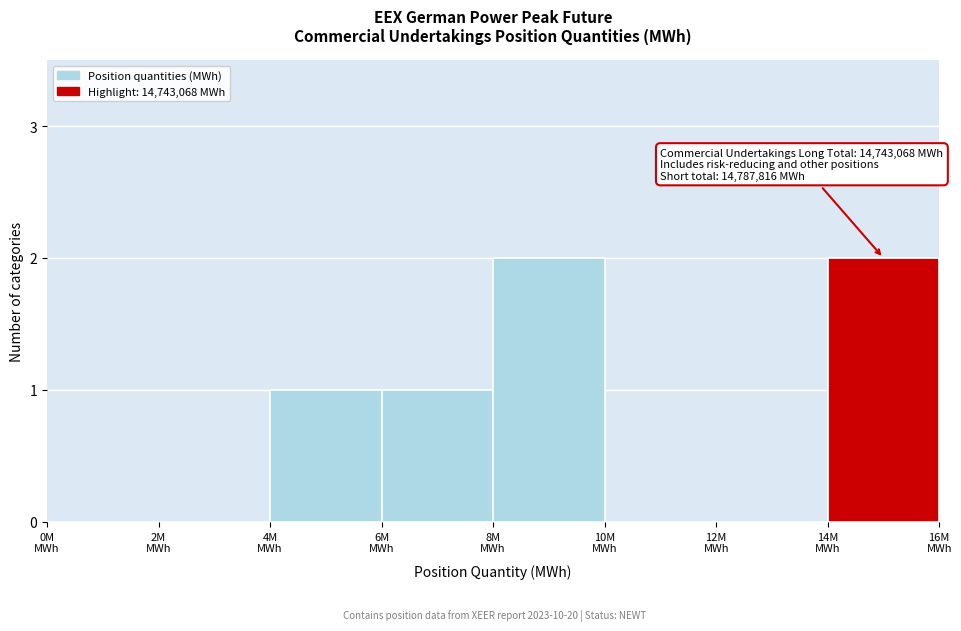

How many data points does each series have?

8